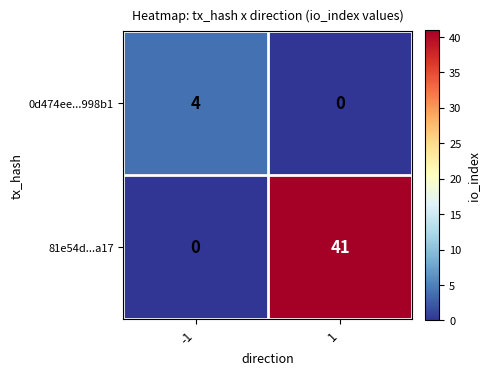

How many data points does each series have?

2